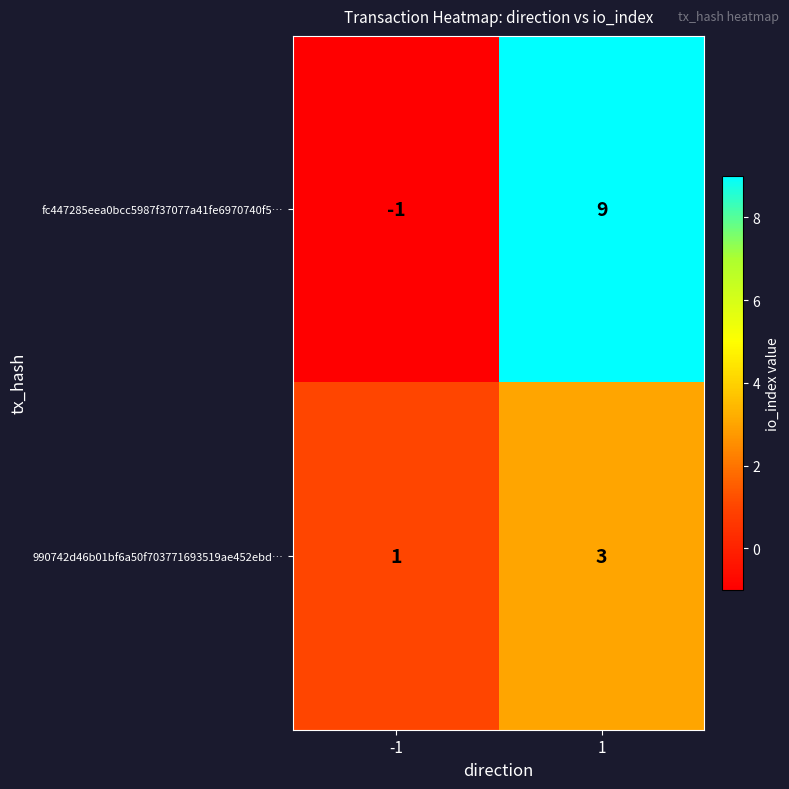

Which series has the widest spread of values?

fc447285eea0bcc5987f37077a41fe6970740f5…